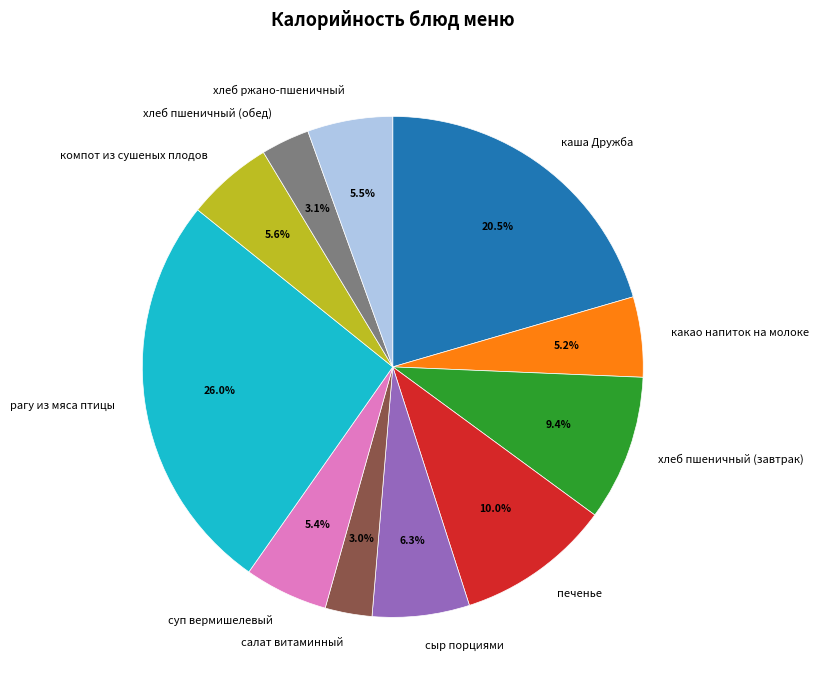

Combined, what portion of the pie is суп вермишелевый and печенье?

15.4%